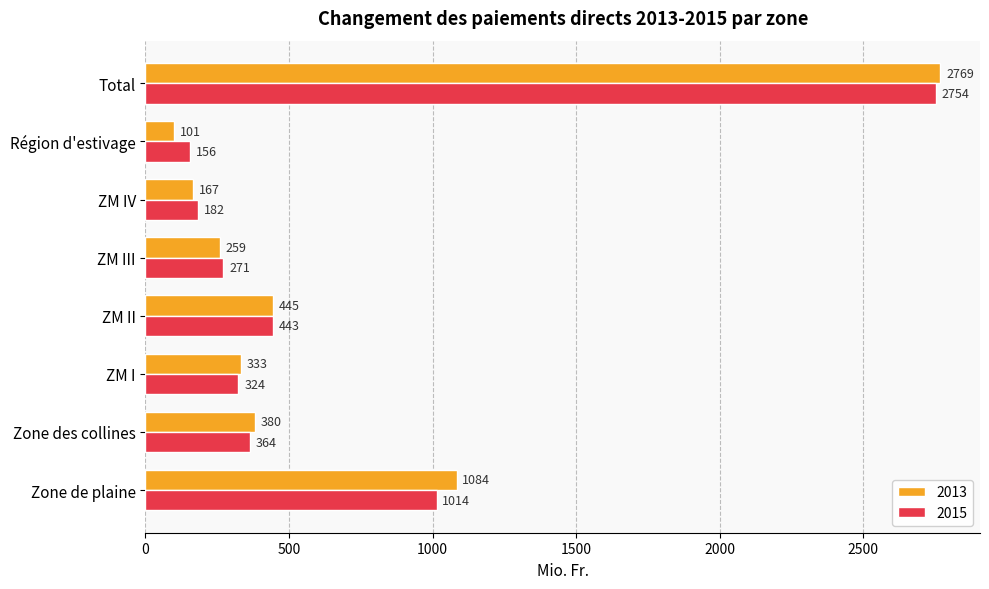

Which series has the largest total across all categories?

2013